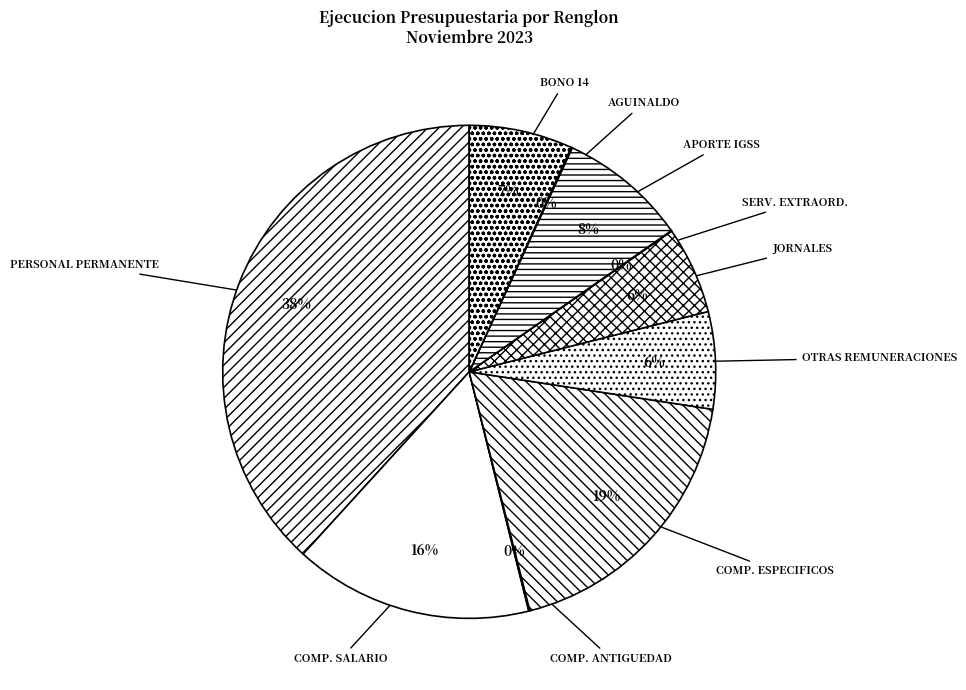

Does any single category account for the majority?

No